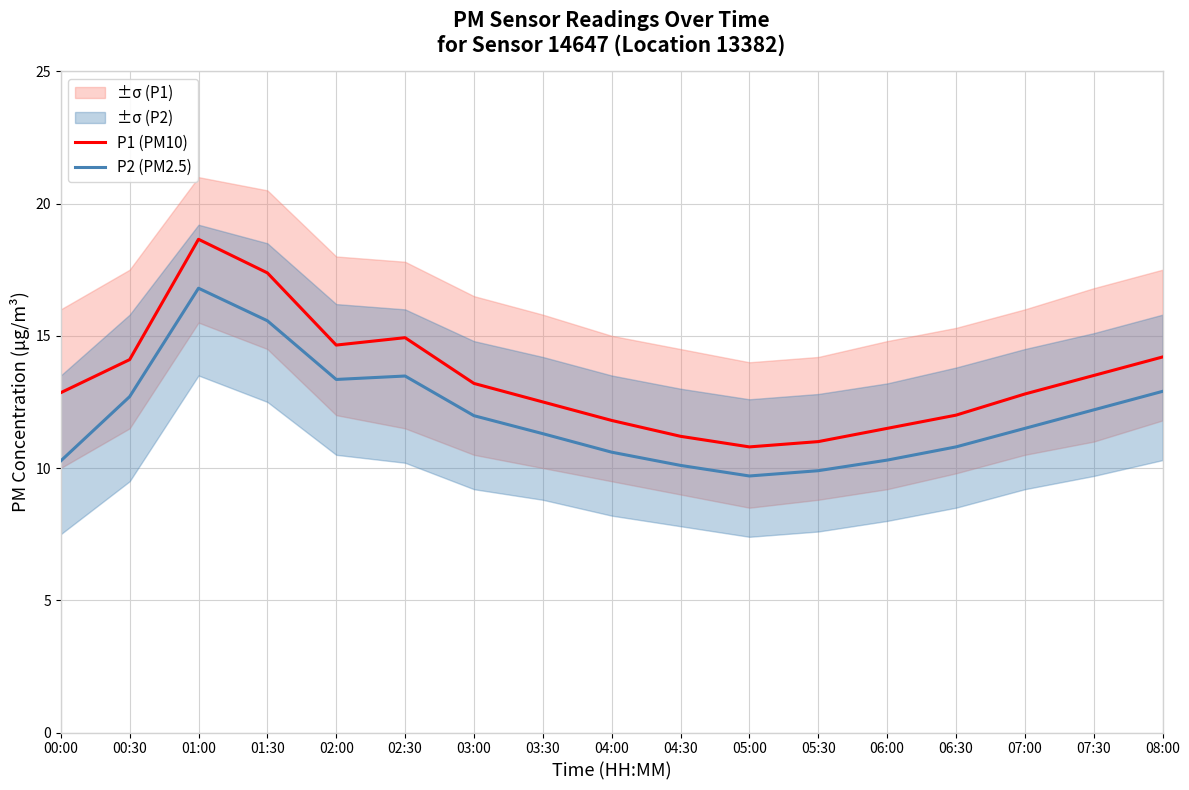

What is the difference between the second highest and minimum values in the P2 (PM2.5) series?

5.9